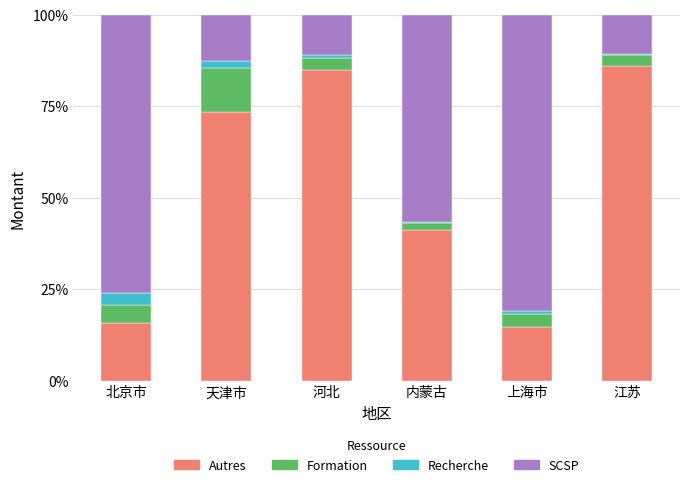

Are the bars horizontal?

No